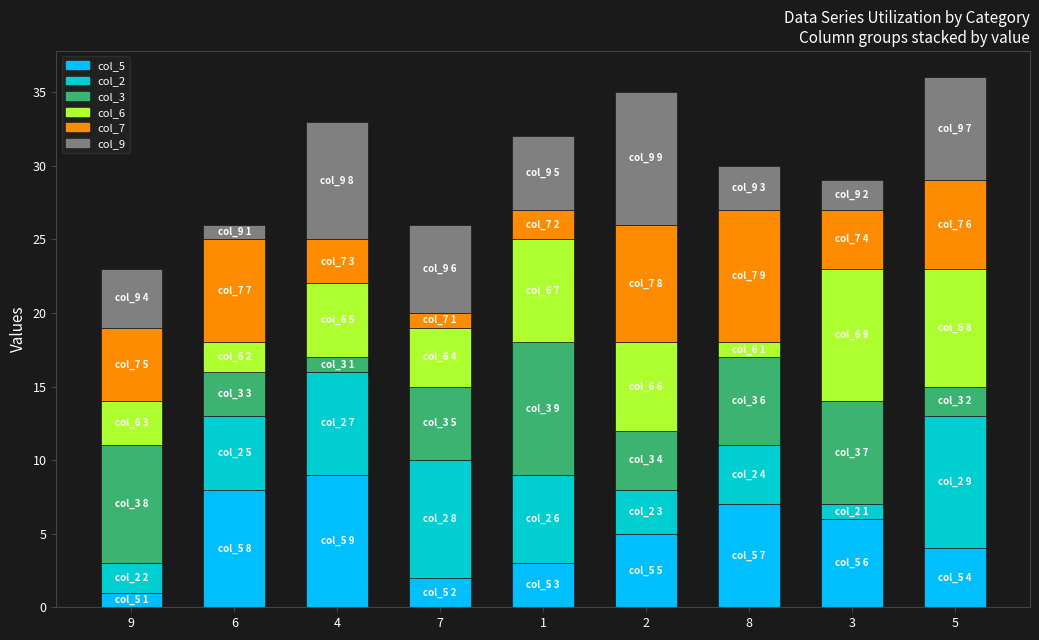

Is it true that col_5 equals 7 at 8?

True